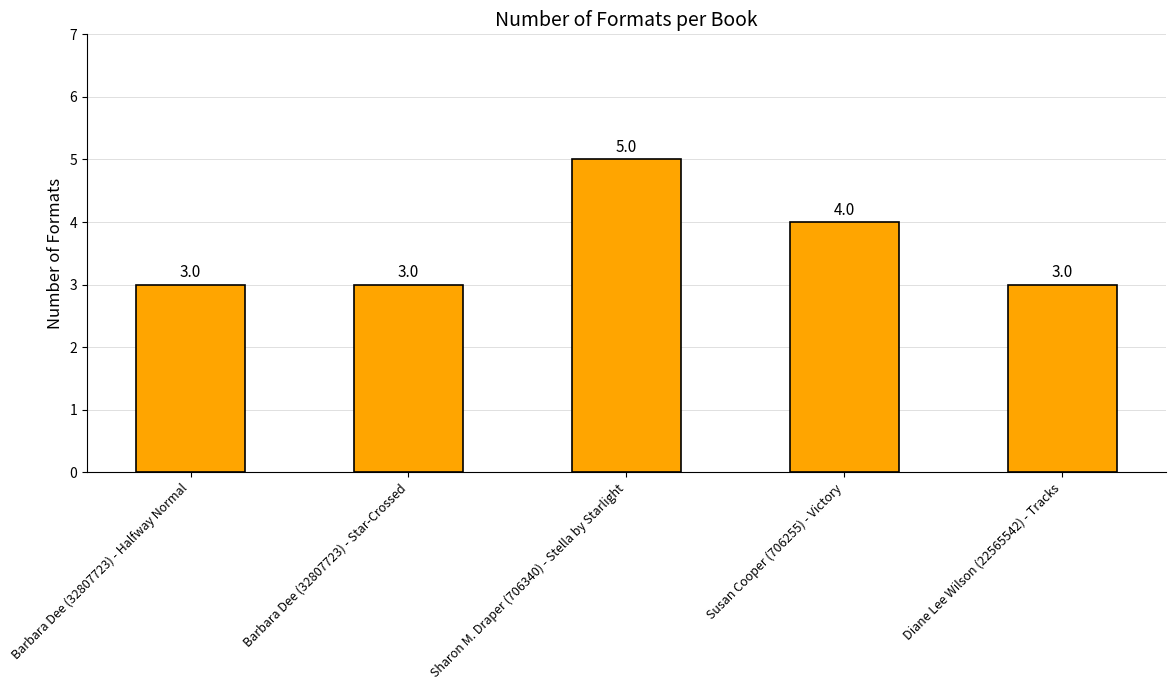

Where is the data nearest to the value 4?

Susan Cooper (706255) - Victory